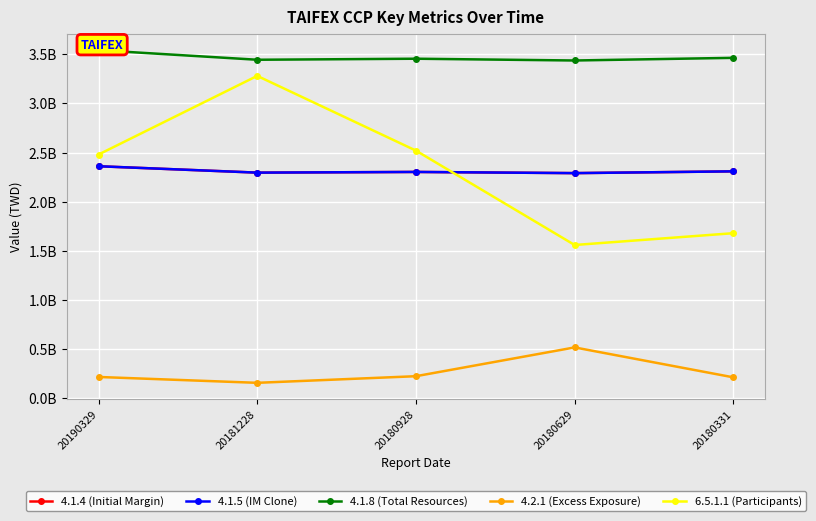

Where is 4.1.5 (IM Clone) nearest to the value 2326004478?

20180331